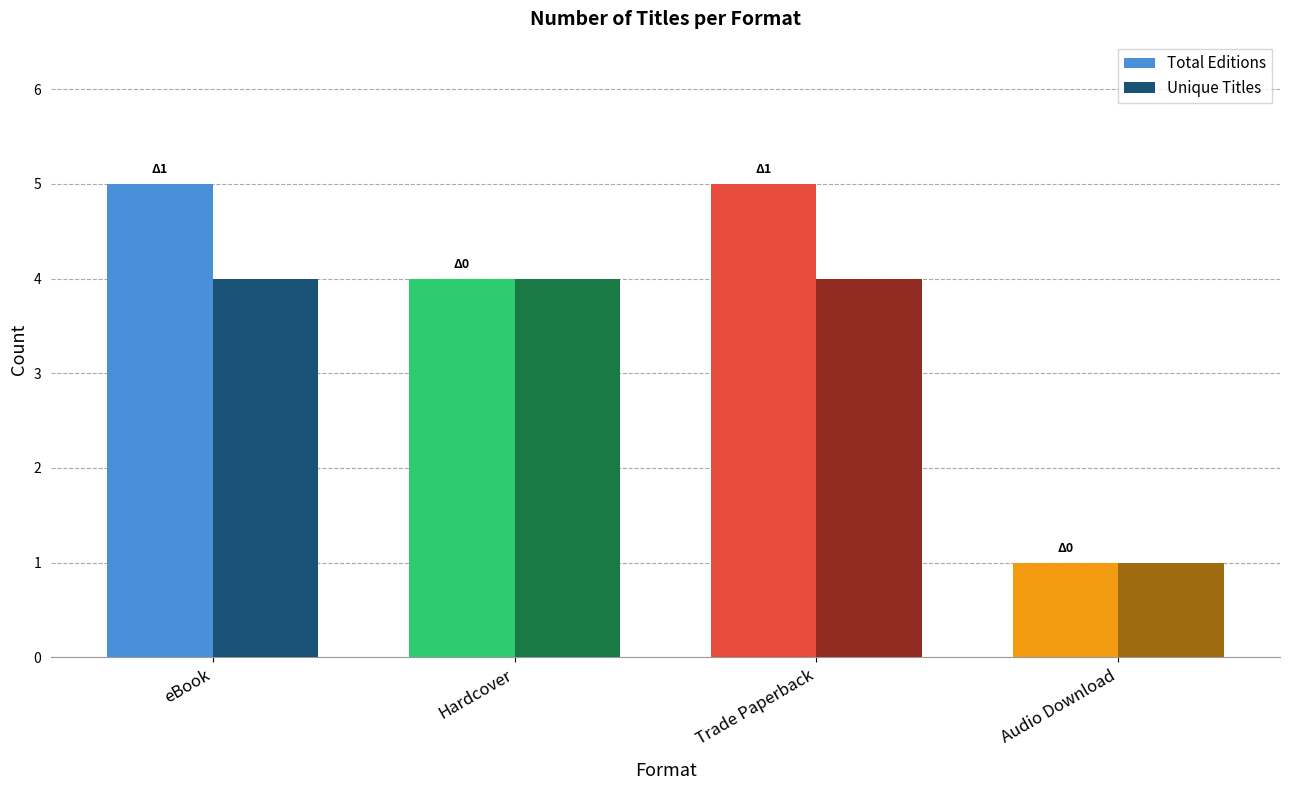

What is the maximum value shown in the chart?

5